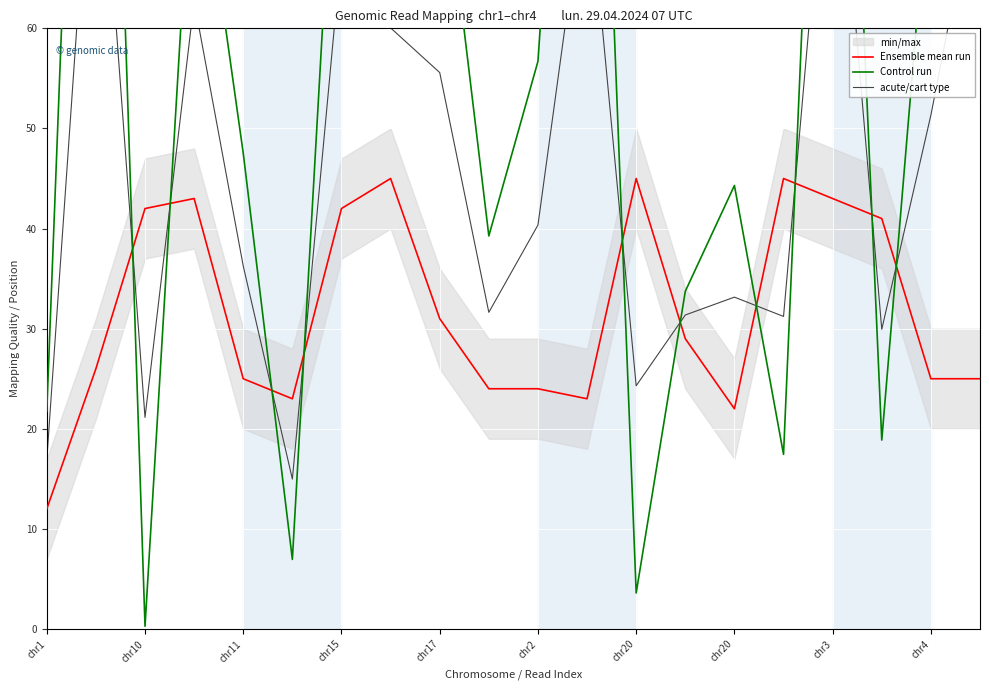

Reading right to left, what are all the values shown in this chart?

Ensemble mean run: 25.0	25.0	41.0	43.0	45.0	22.0	29.0	45.0	23.0	24.0	24.0	31.0	45.0	42.0	23.0	25.0	43.0	42.0	26.0	12.0
Control run: 127.8	77.7	18.9	131.3	17.4	44.3	33.7	3.6	129.5	56.7	39.3	80.2	75.1	93.5	7.0	47.5	82.4	0.3	149.2	21.7
acute/cart type: 76.4	51.3	29.9	87.2	31.2	33.2	31.4	24.3	76.2	40.4	31.6	55.6	60.0	67.8	15.0	36.3	62.7	21.1	87.6	16.9